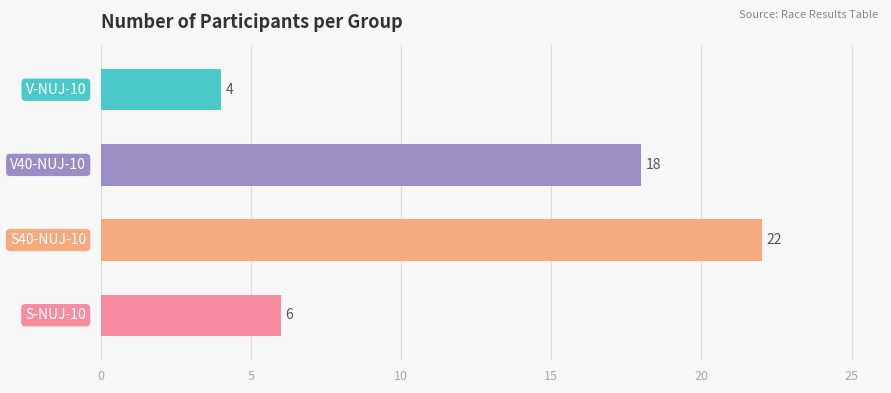

Count the values in the range 6 to 22.

3